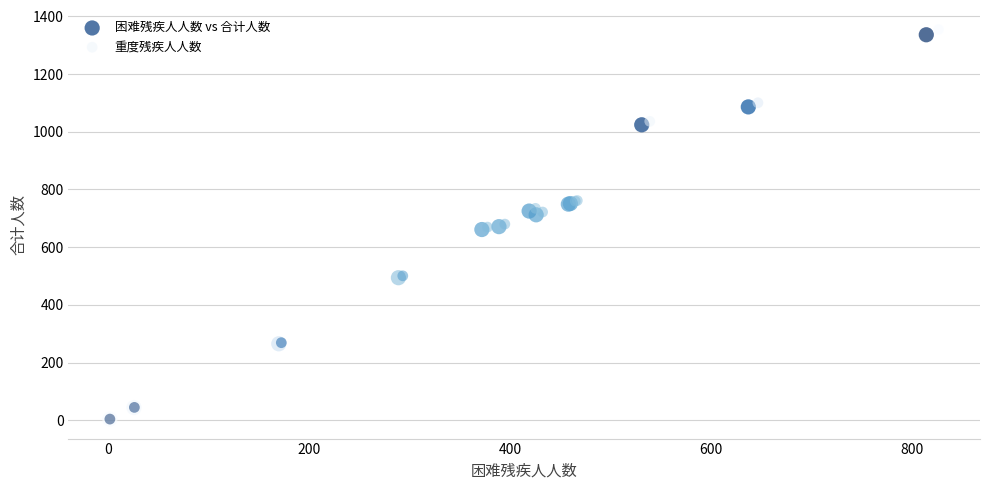

Which series has the widest spread of Y values?

重度残疾人人数